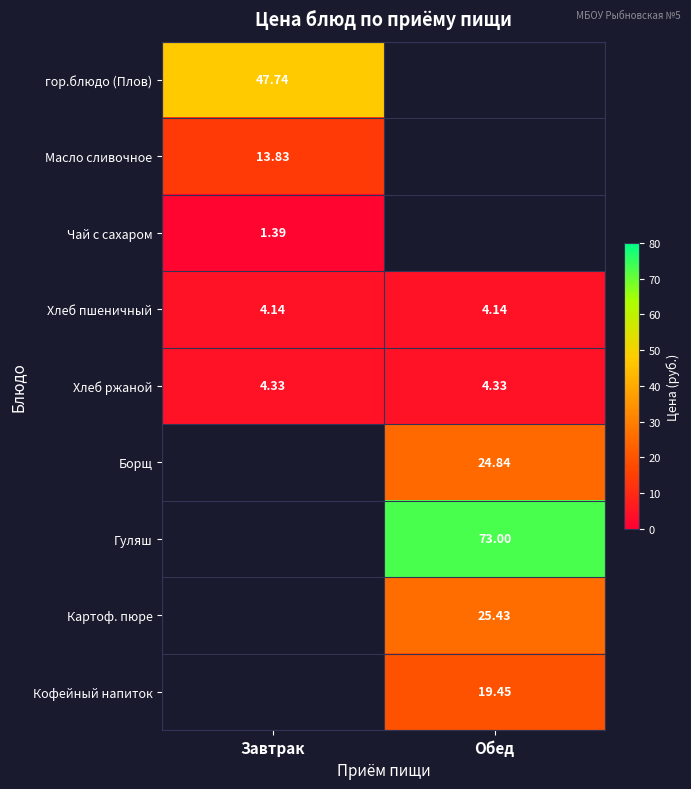

Is the value of Кофейный напиток at Обед greater than the value of гор.блюдо (Плов) at Завтрак?

No